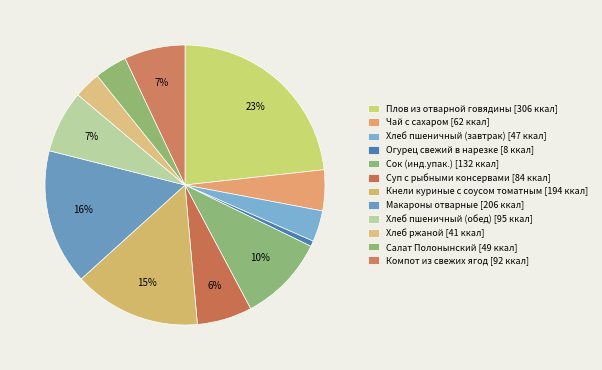

Count the number of slices in the pie.

12